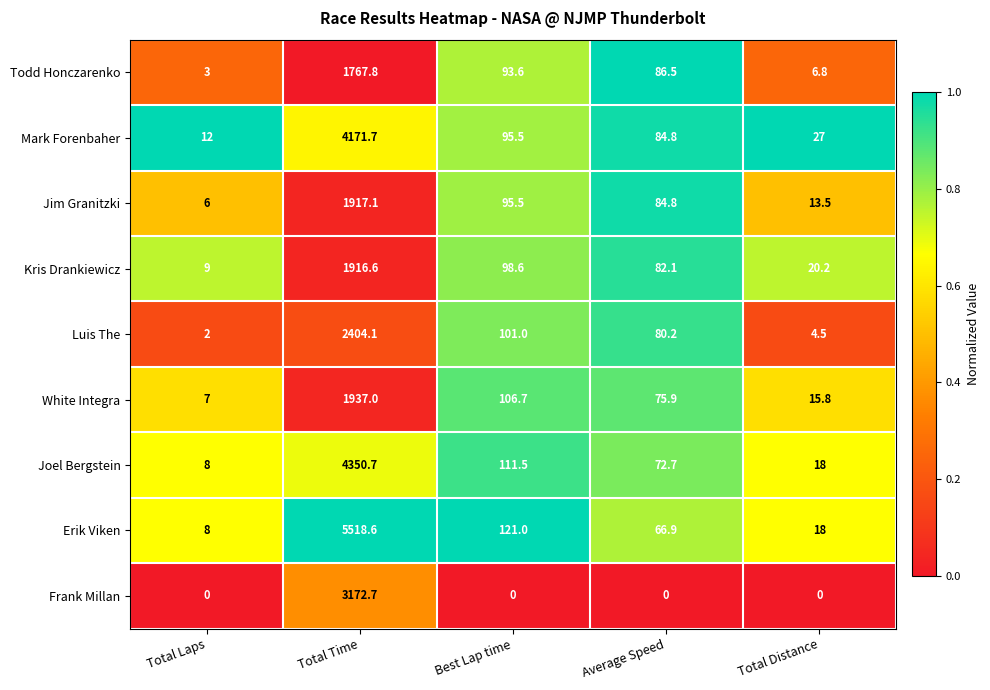

The White Integra series shows 7.9 at Total Distance. True or false?

False